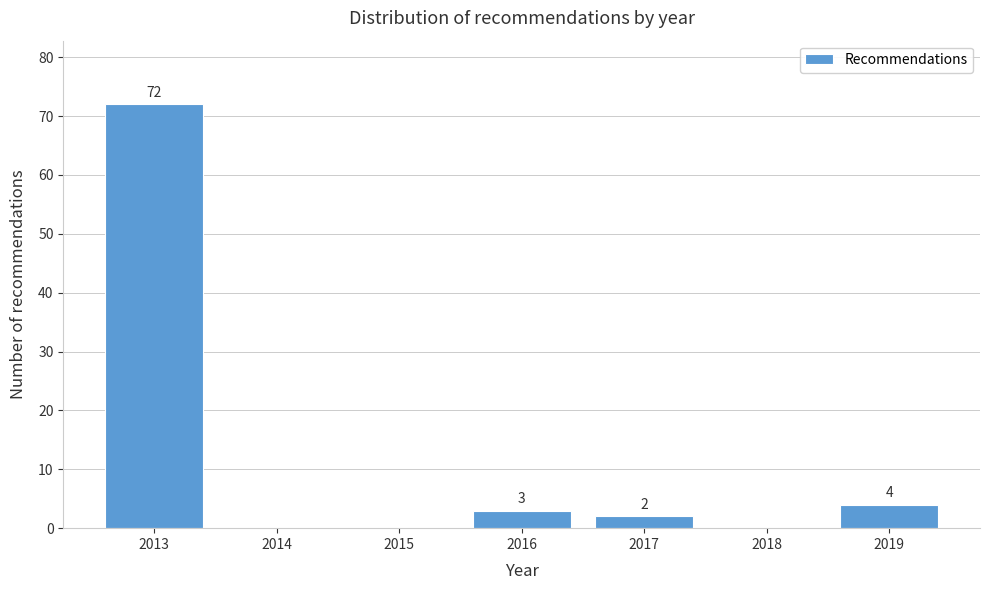

Reading right to left, extract all data points from this chart.

2019=4	2018=0	2017=2	2016=3	2015=0	2014=0	2013=72